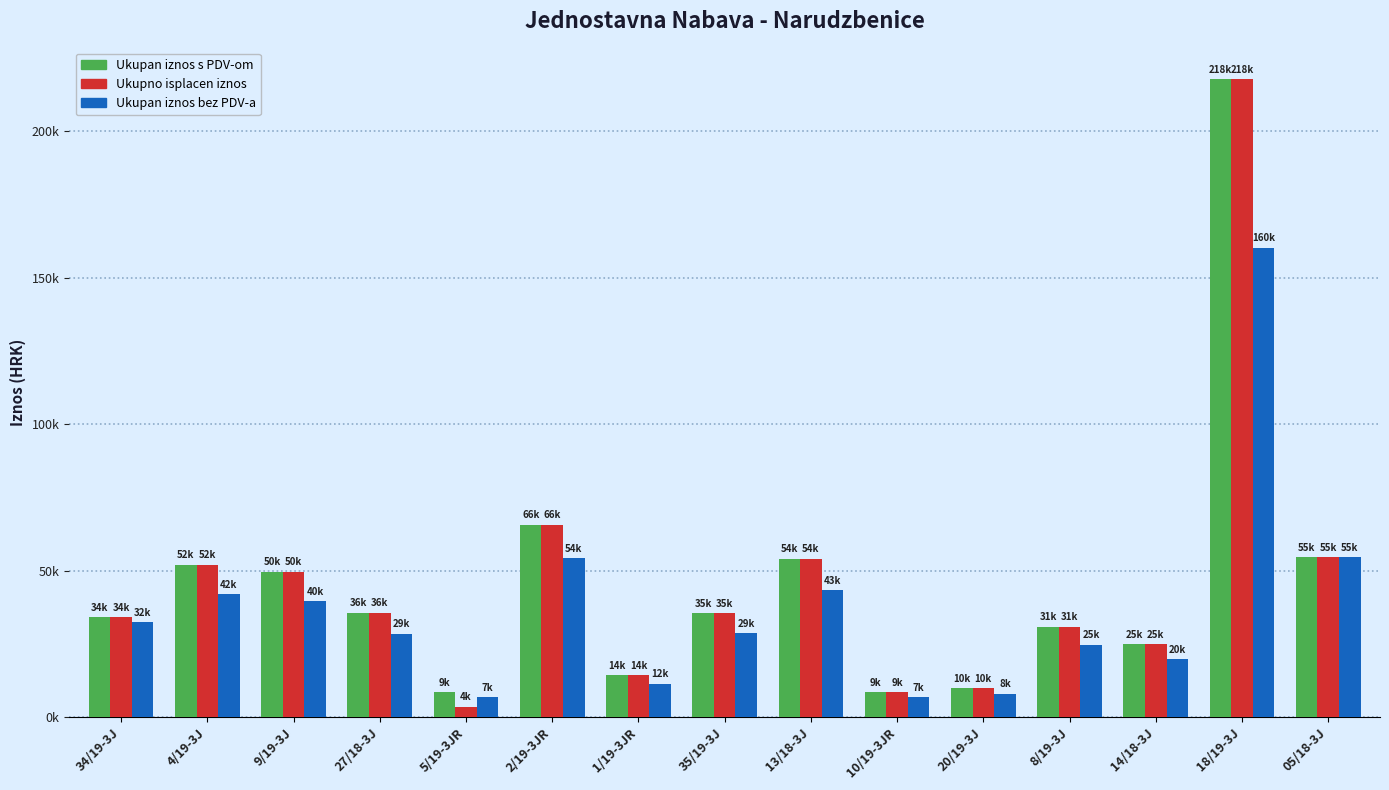

Does the chart contain stacked bars?

No